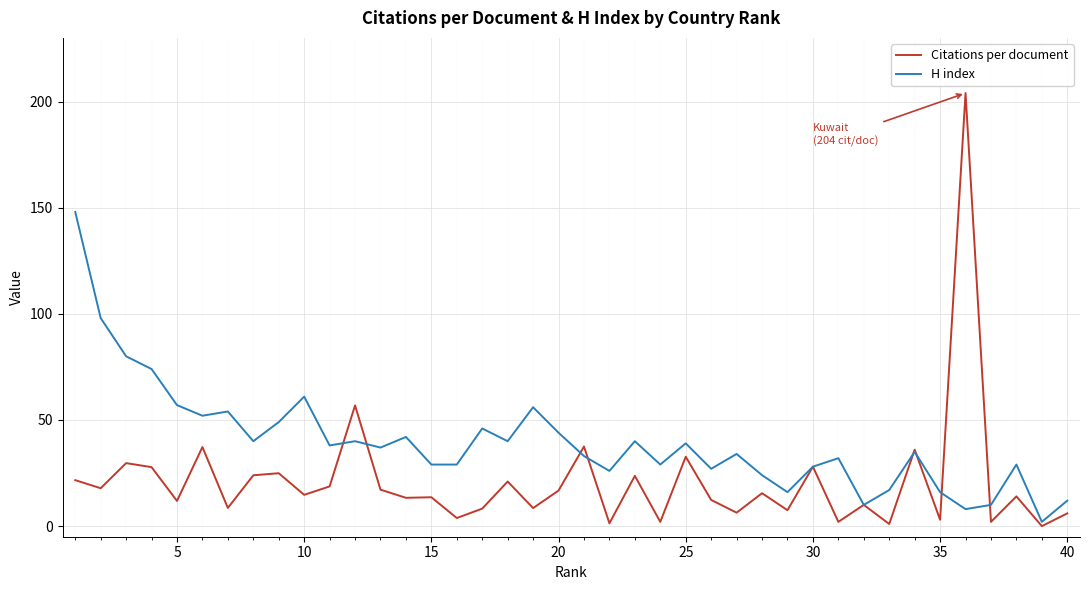

Rank the series by their average value, from highest to lowest.

H index, Citations per document